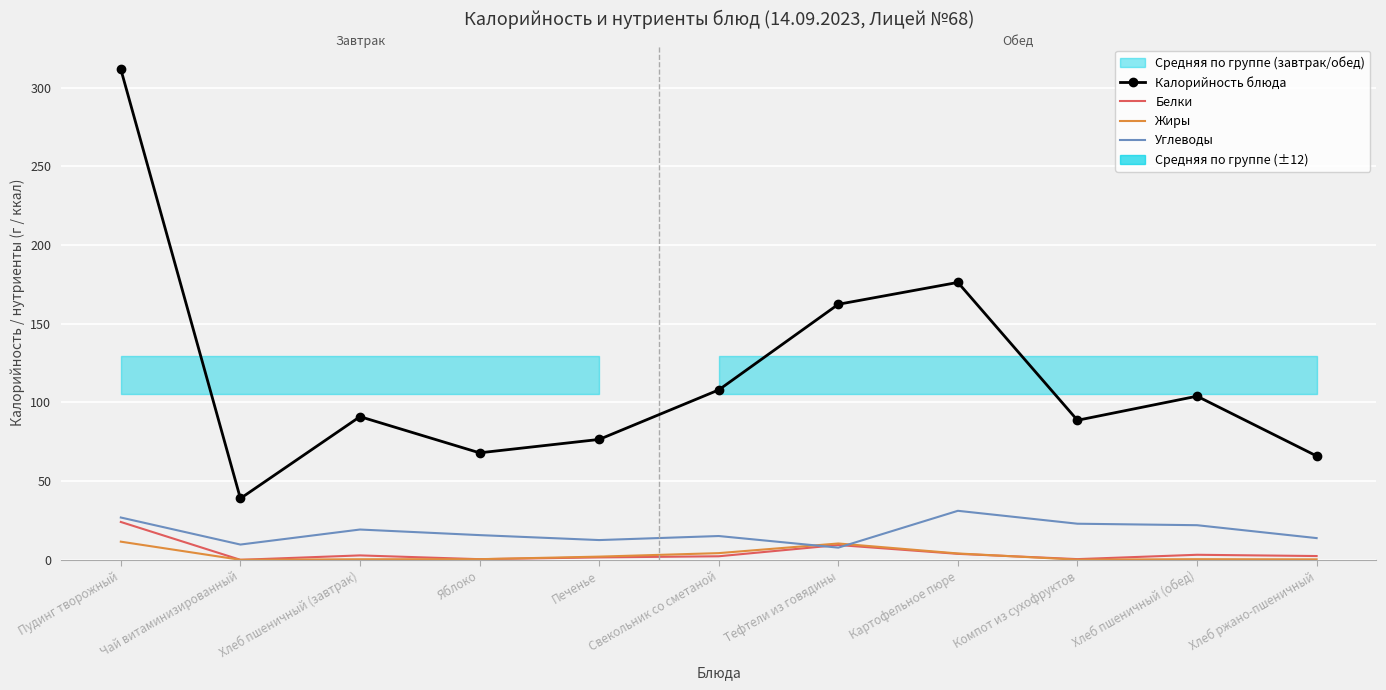

Which series has the widest spread of values?

Калорийность блюда